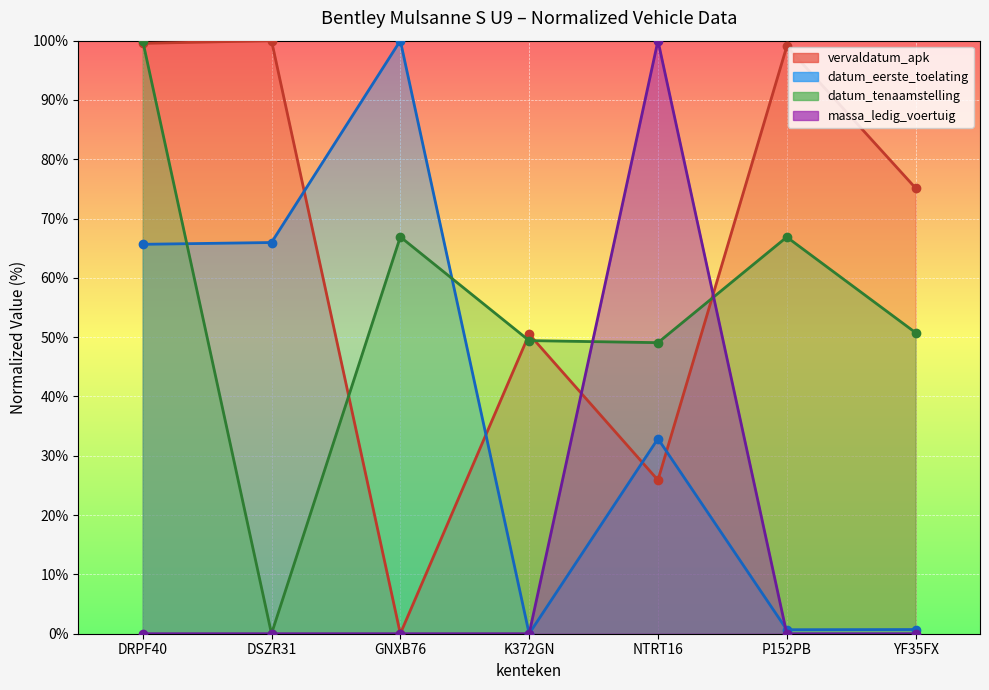

How many values exceed 0?

1